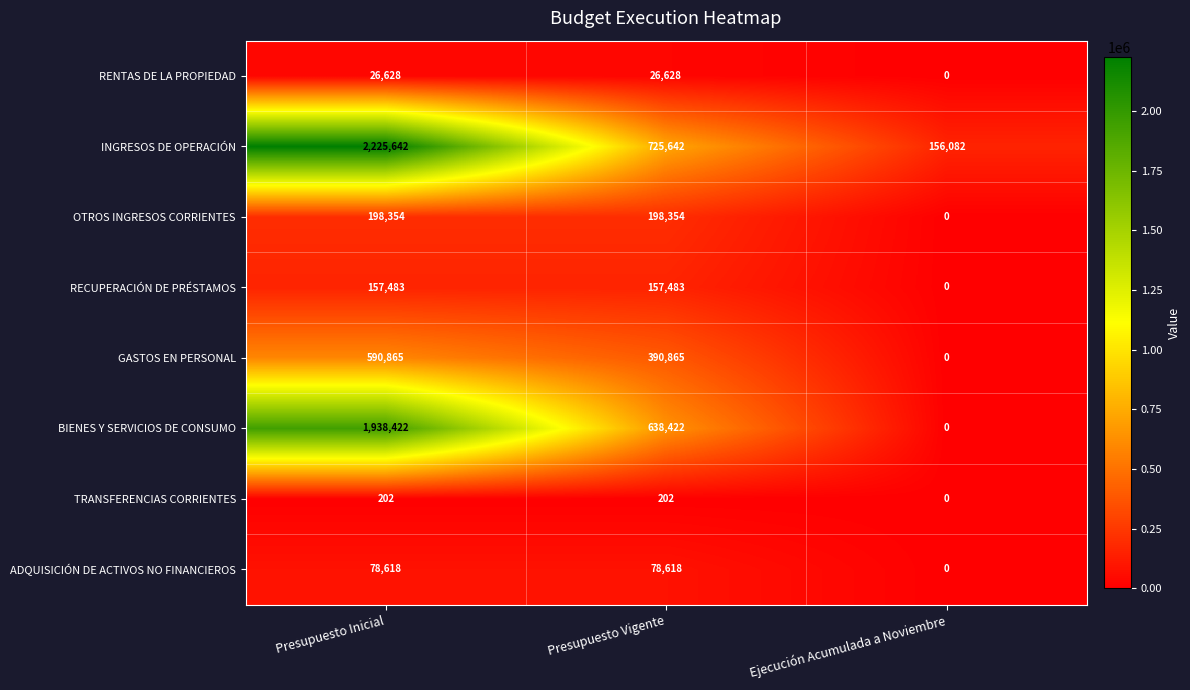

What is the spread (max minus min) of values at Presupuesto Inicial?

2225440